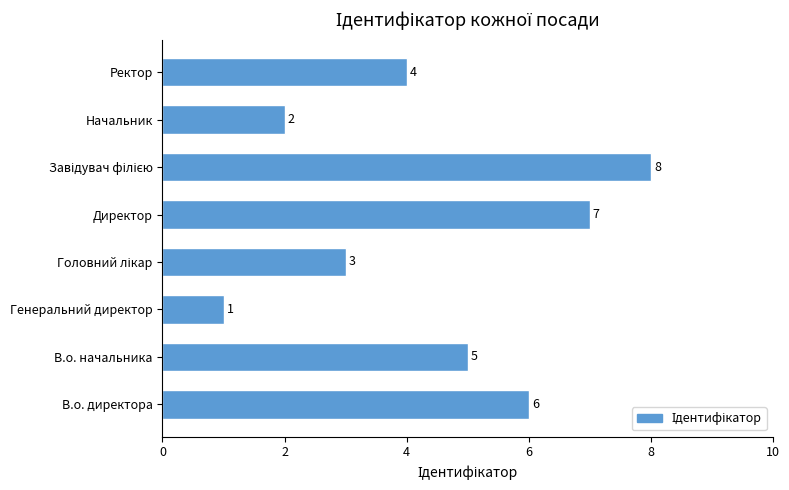

True or false: the data shows 1 at Генеральний директор.

True